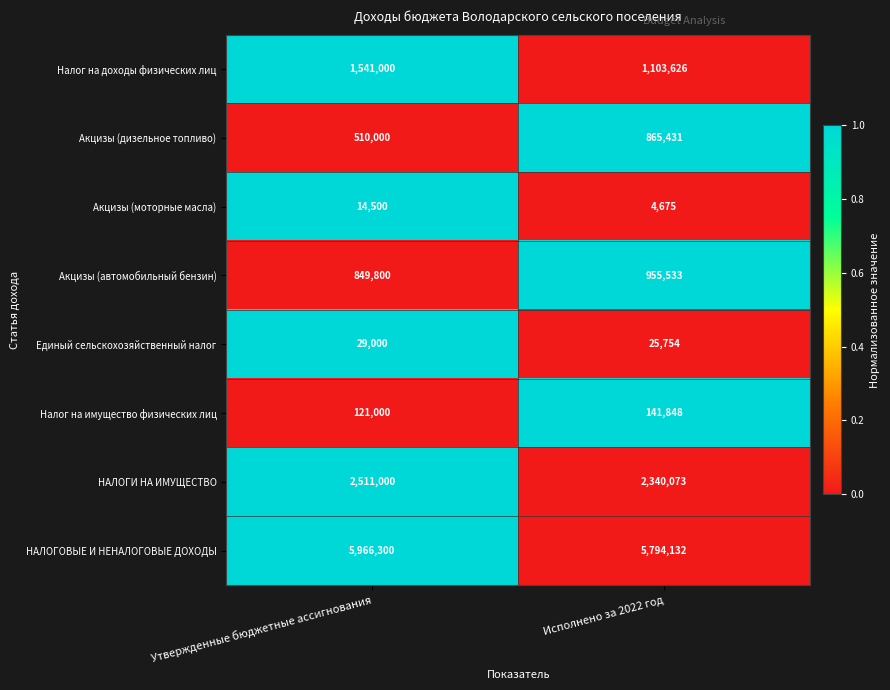

What is the sum of all Налог на доходы физических лиц values?

2644626